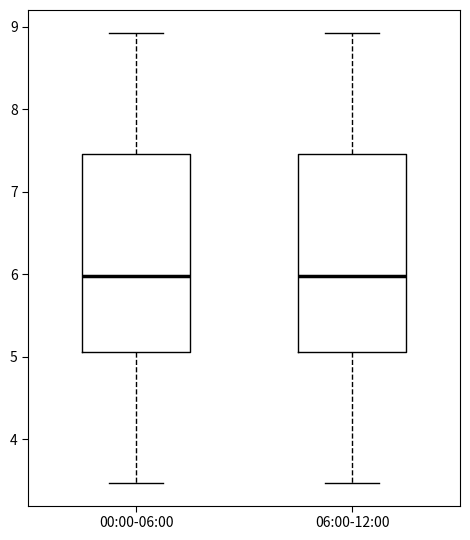

Where does the lower whisker of the box for 06:00-12:00 end on the y-axis? The values are not printed on the chart, so give them approximately, as read against the axis.

3.5